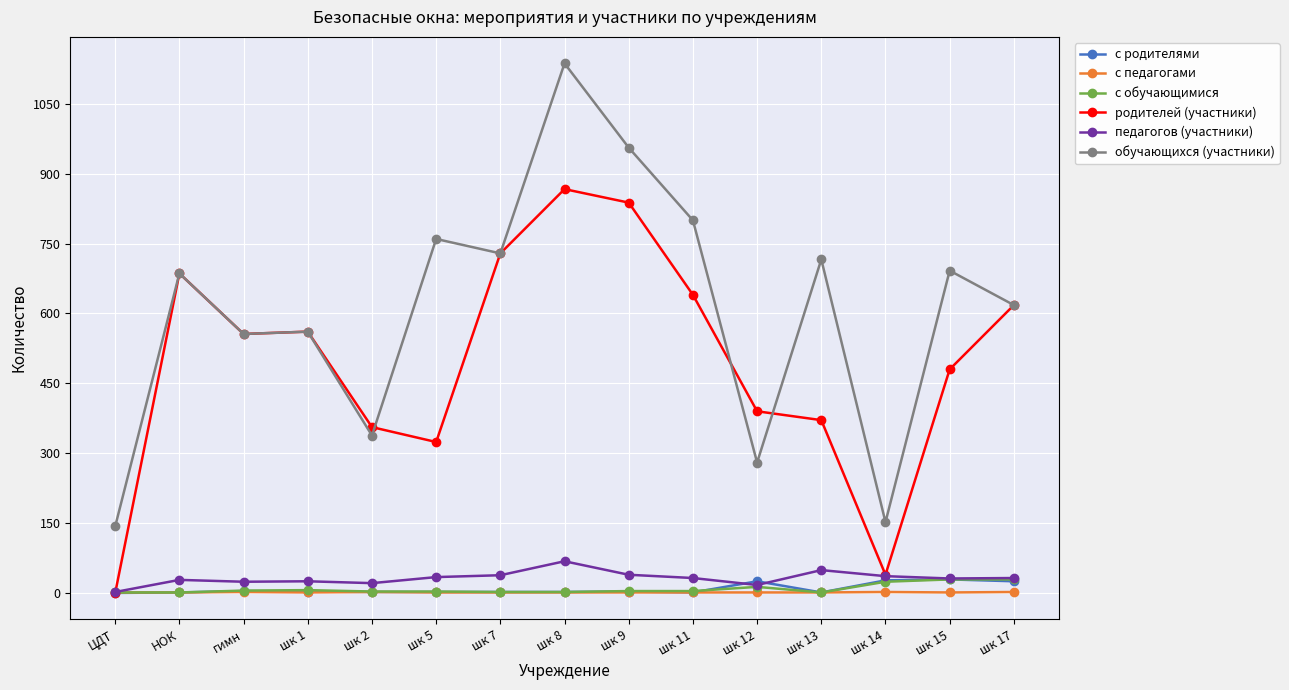

What is the value of the с педагогами point at the 15th from the left?

2